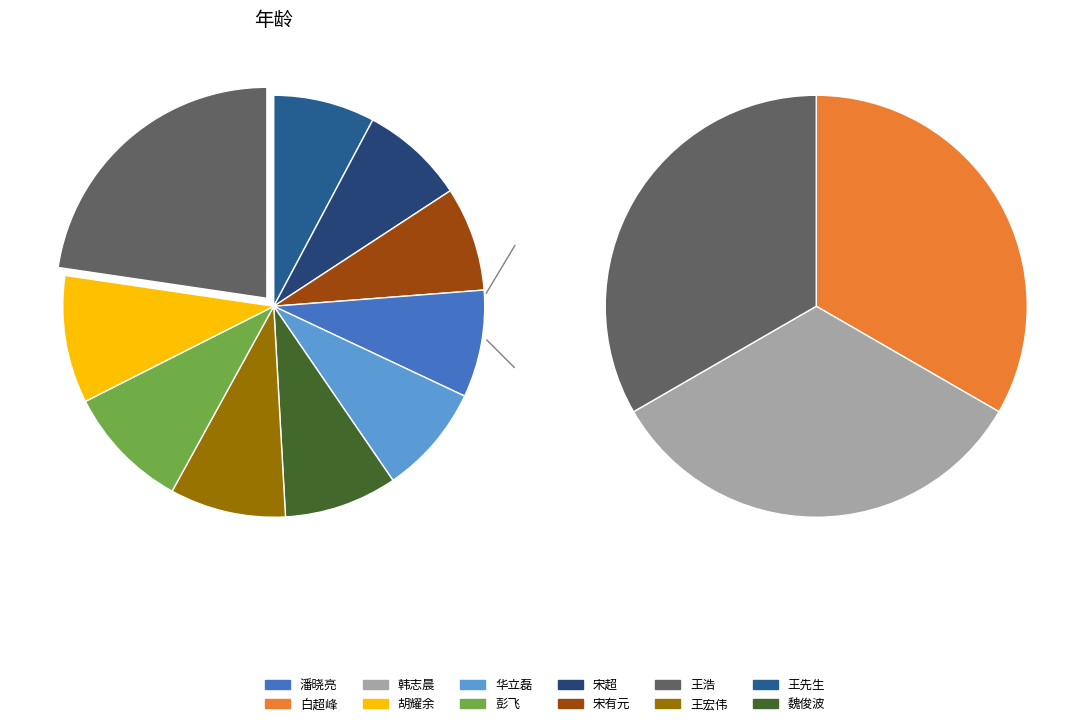

To the nearest percent, what is the average slice percentage?

8%